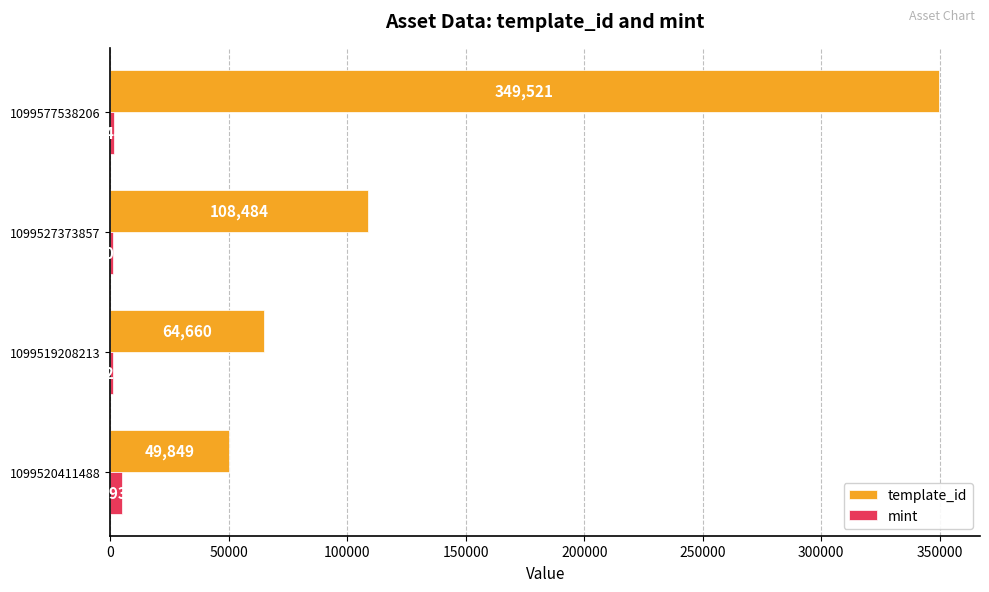

Count the number of data series in this chart.

2